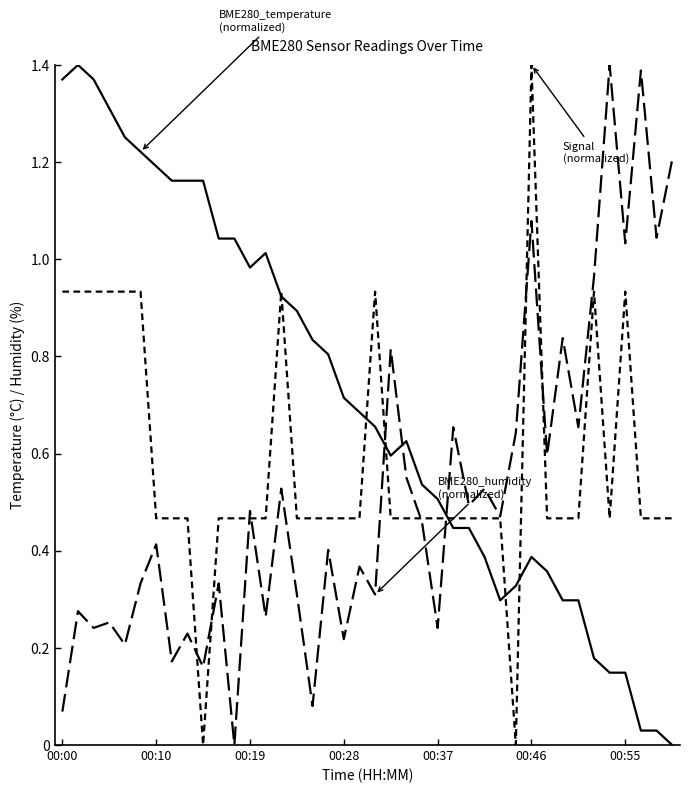

Is this an area chart (filled region under the line)?

No